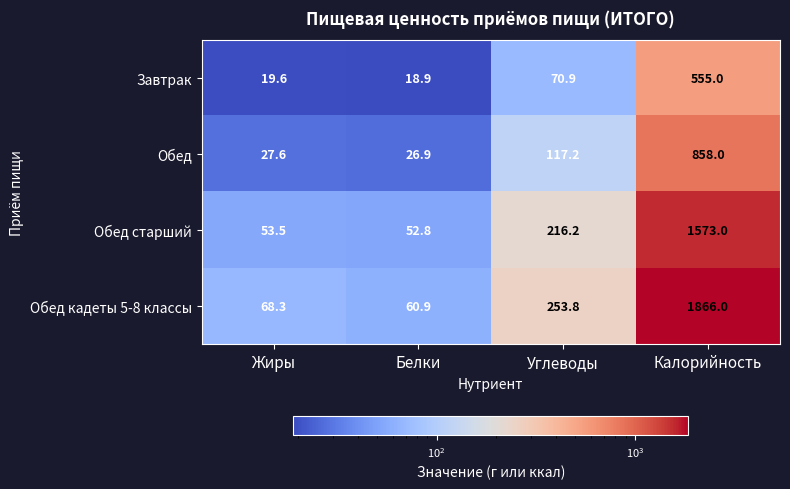

What is the sum of all Обед старший values?

1895.5